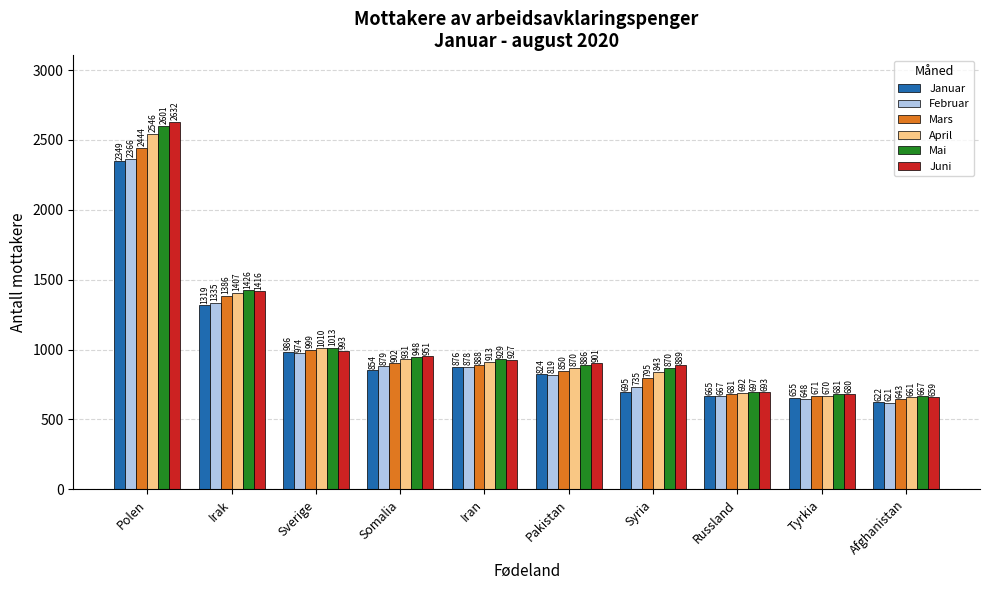

At which label is Mai closest to 1634?

Irak